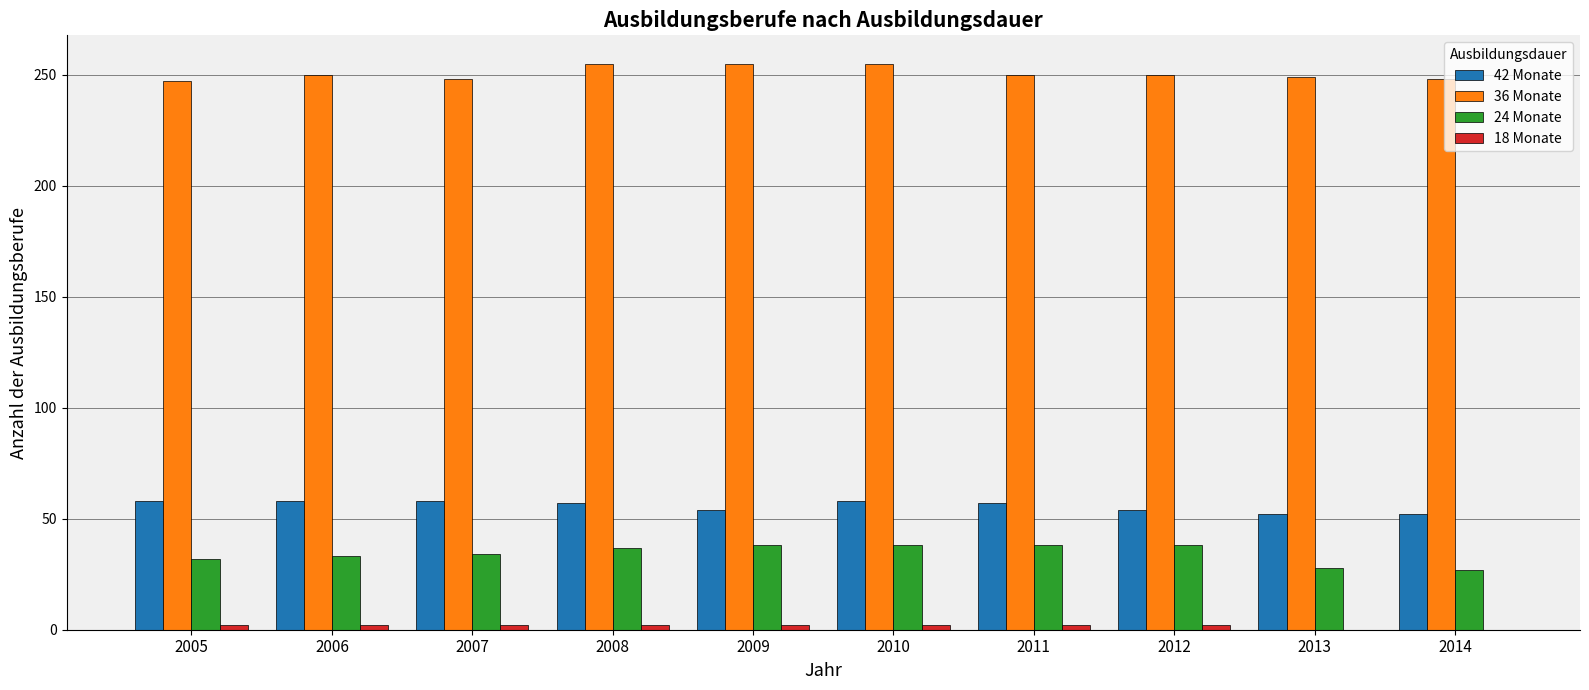

Which series has the largest total across all categories?

36 Monate